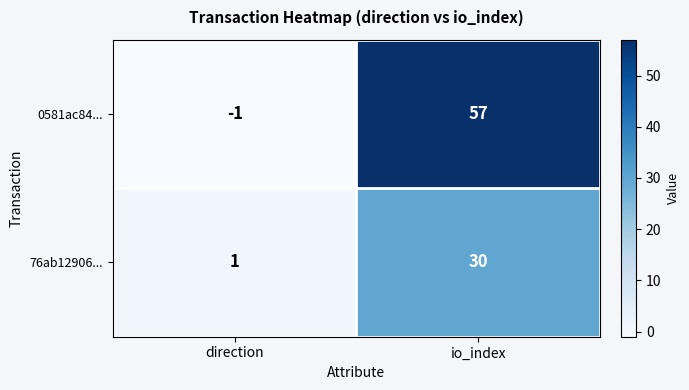

At how many categories does at least one series exceed 54?

1